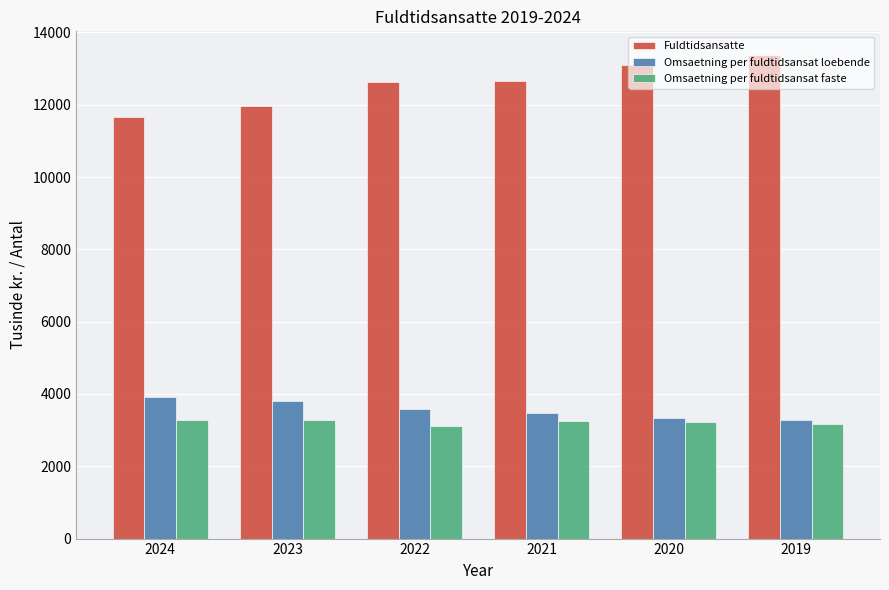

What is the minimum value for Fuldtidsansatte?

11652.7